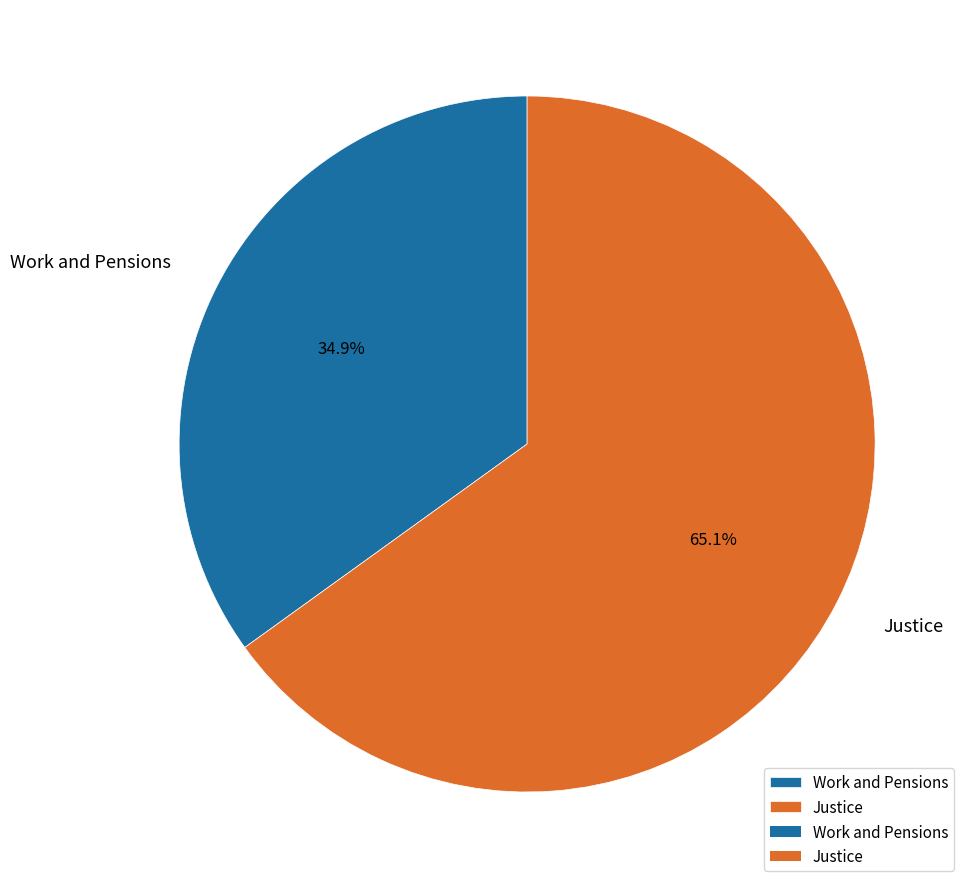

To the nearest percent, what percentage of the pie is Work and Pensions?

35%